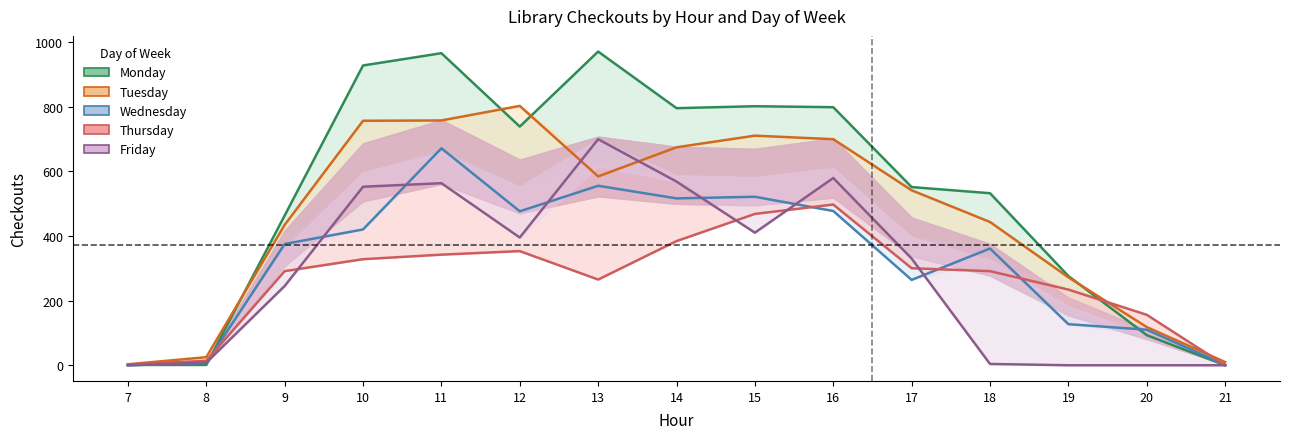

The value of Monday at 8 is 1. True or false?

True